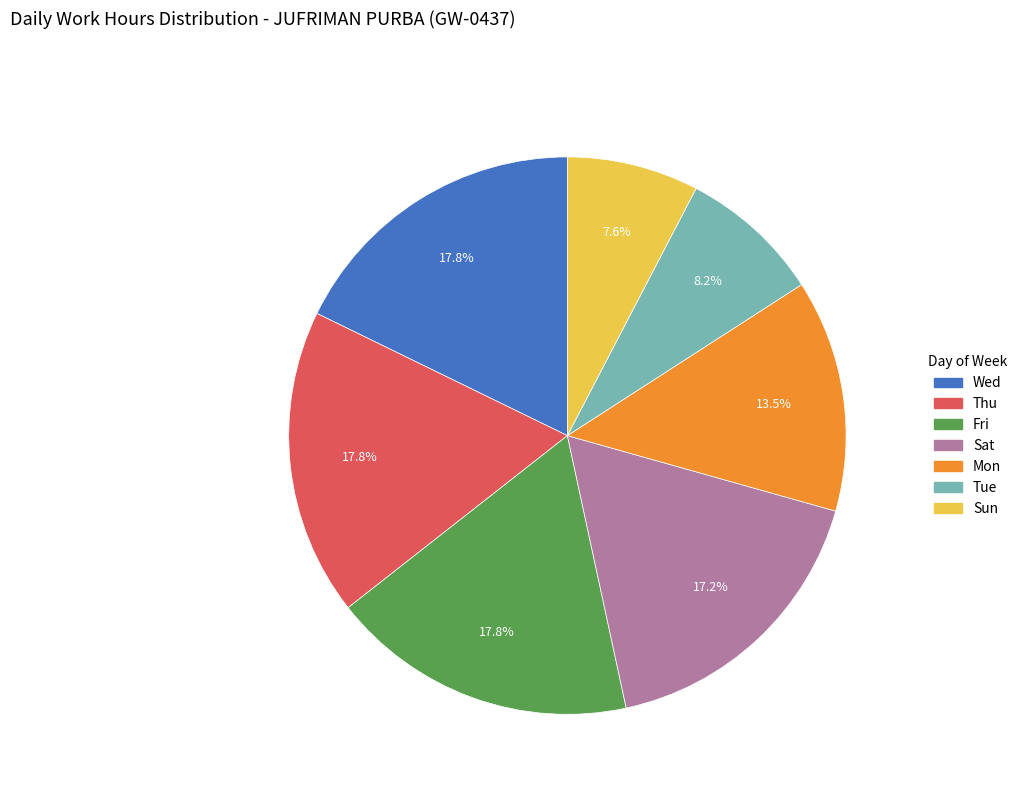

Is there any slice that represents more than half of the pie?

No